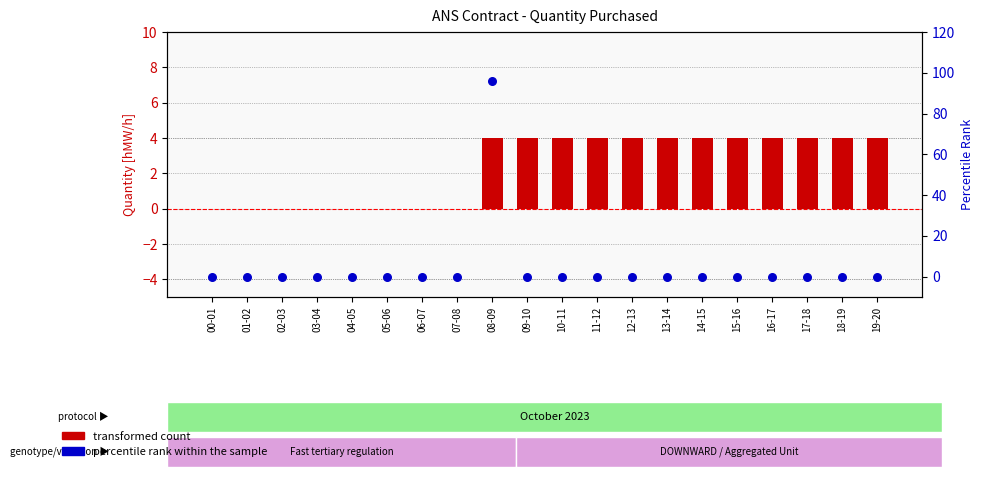

Is the value of transformed count at 01-02 greater than the value of percentile rank within the sample at 02-03?

No